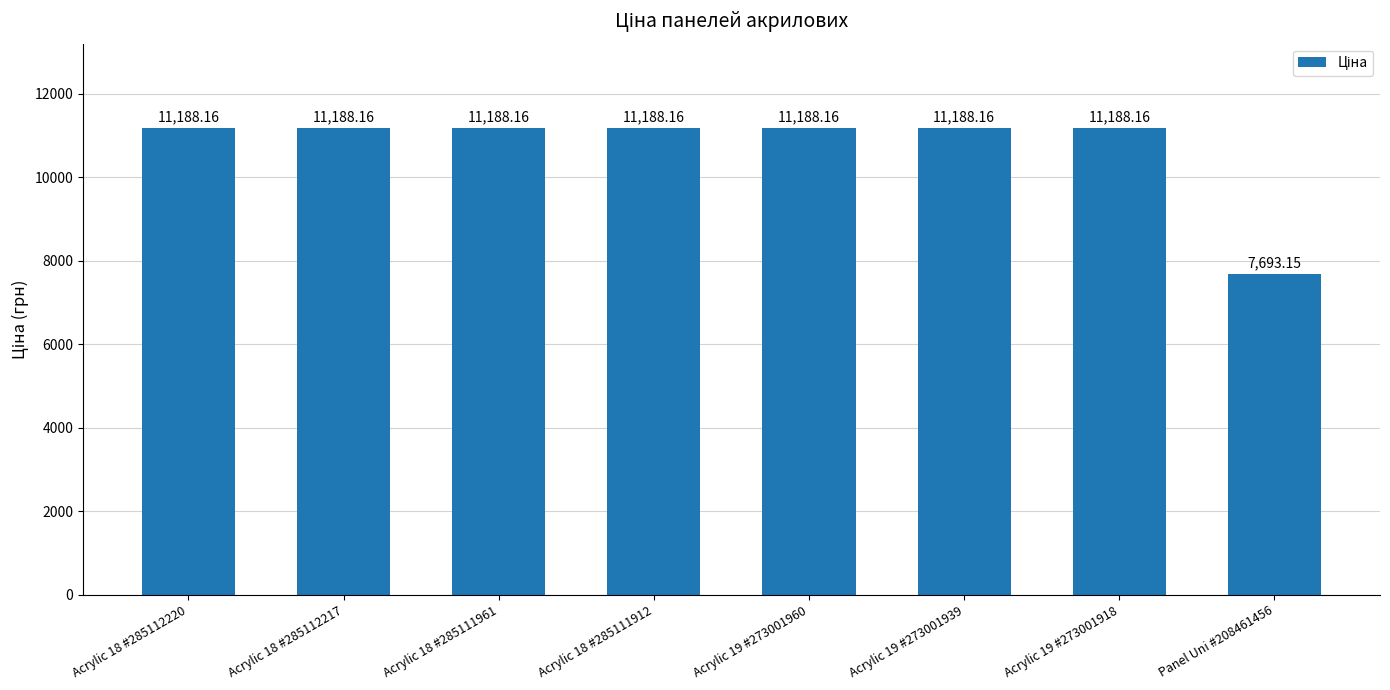

Which category has the lowest value across all series?

Panel Uni #208461456